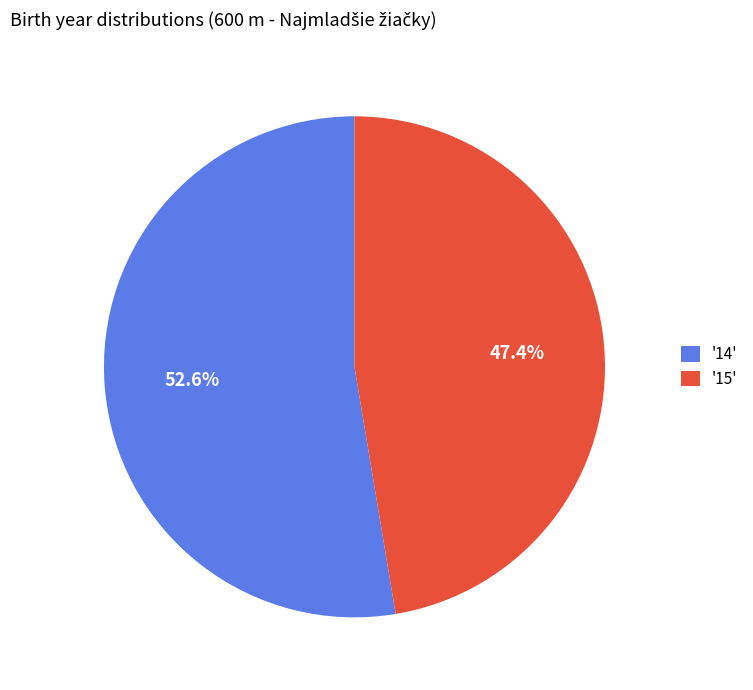

What is the smallest slice in the pie chart?

'15'